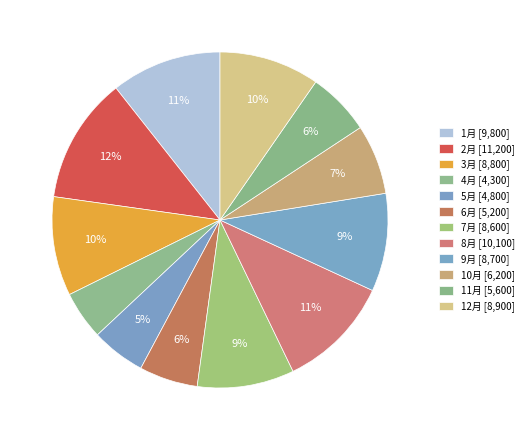

How many segments does this pie chart have?

12